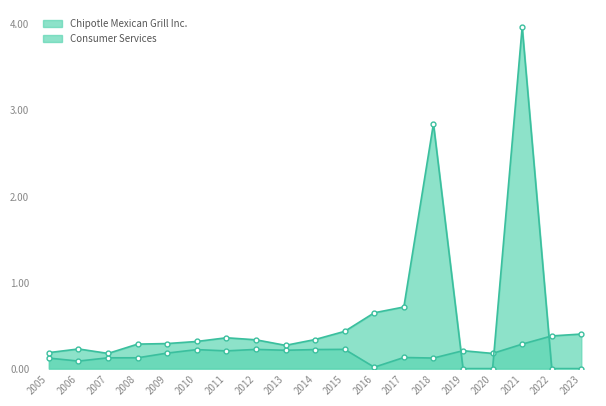

Reading right to left, extract all data points from this chart.

Chipotle Mexican Grill Inc.: 2023=0.4	2022=0.4	2021=0.3	2020=0.2	2019=0.2	2018=0.1	2017=0.1	2016=0.0	2015=0.2	2014=0.2	2013=0.2	2012=0.2	2011=0.2	2010=0.2	2009=0.2	2008=0.1	2007=0.1	2006=0.1	2005=0.1
Consumer Services: 2023=0.0	2022=0.0	2021=4.0	2020=0.0	2019=0.0	2018=2.8	2017=0.7	2016=0.6	2015=0.4	2014=0.3	2013=0.3	2012=0.3	2011=0.4	2010=0.3	2009=0.3	2008=0.3	2007=0.2	2006=0.2	2005=0.2